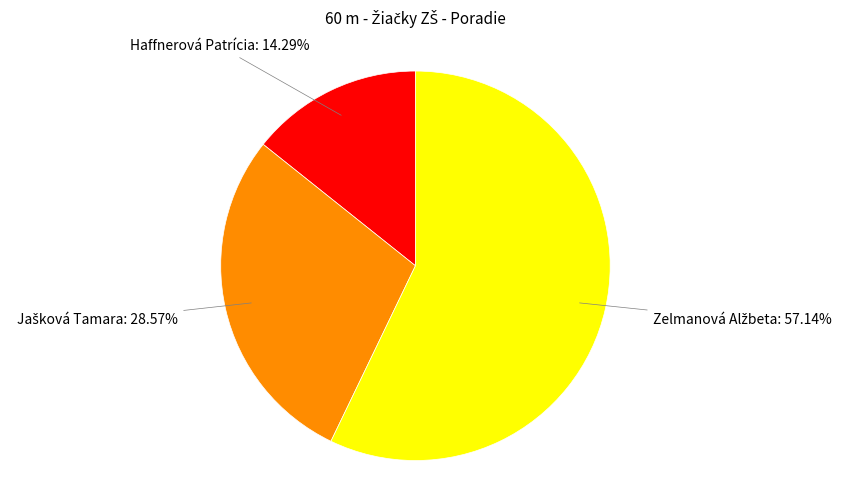

Is there a majority slice in this chart?

Yes